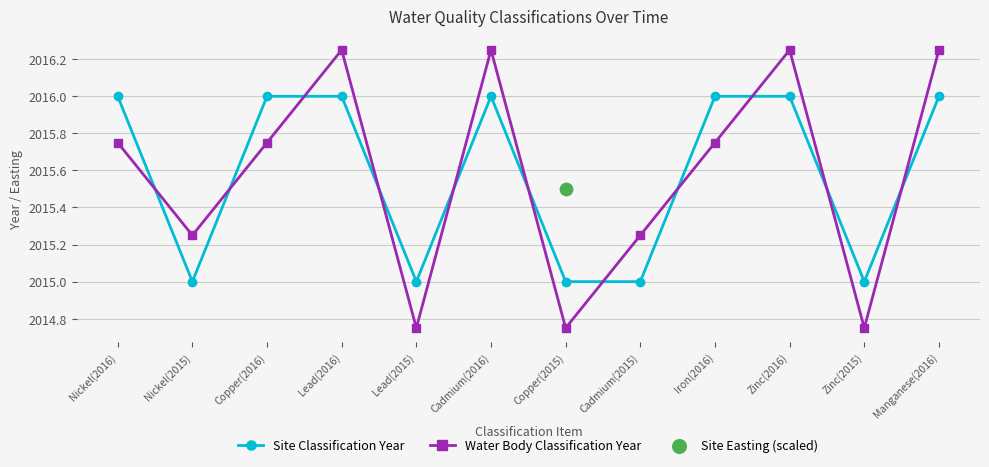

What is the value of the Site Classification Year point at the 5th from the left?

2015.0